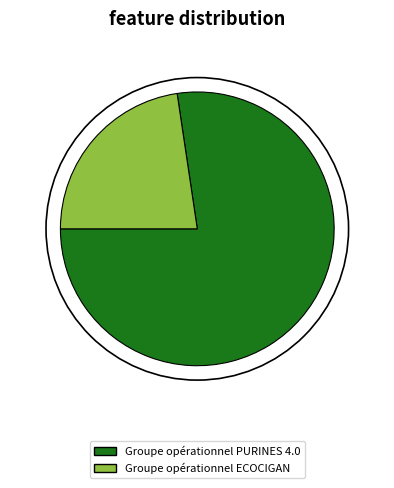

Approximately how many times larger is the value at Groupe opérationnel PURINES 4.0 compared to Groupe opérationnel ECOCIGAN?

3.4